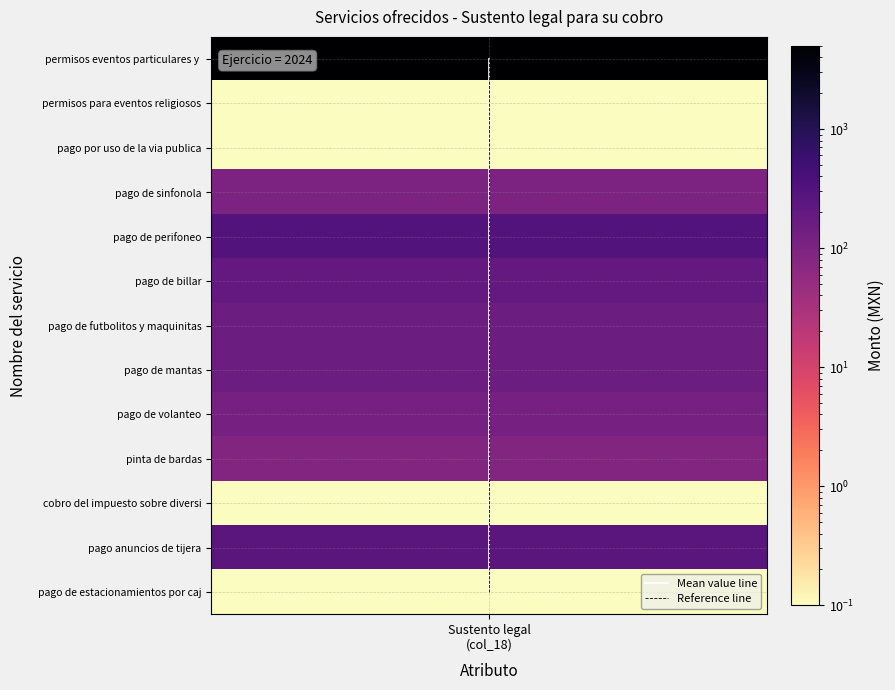

Which has a higher value, Sustento legal (col_18) or Sustento legal (col_18)?

Sustento legal (col_18)